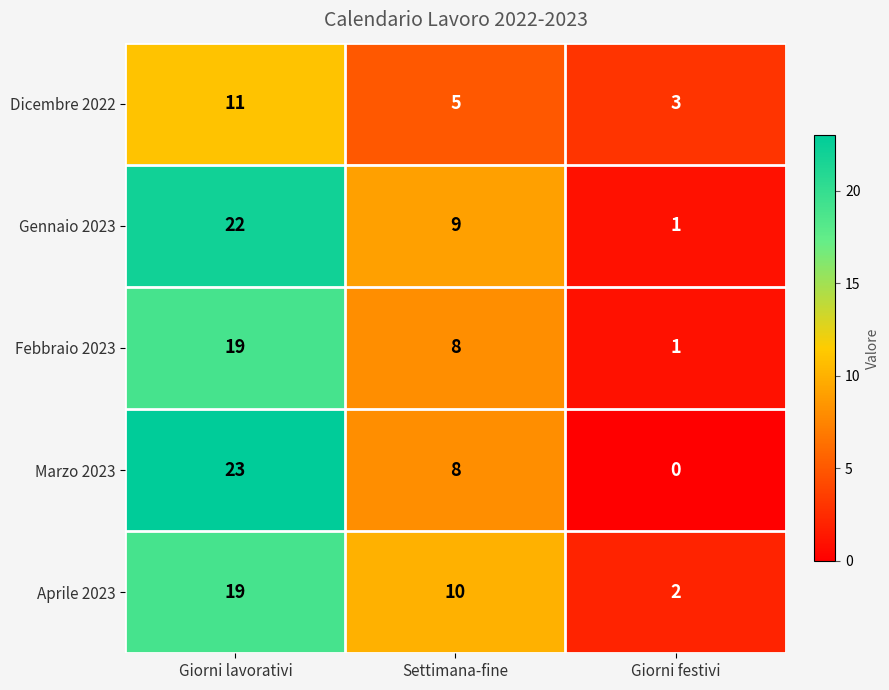

At which category does the chart reach its minimum across all series?

Giorni festivi